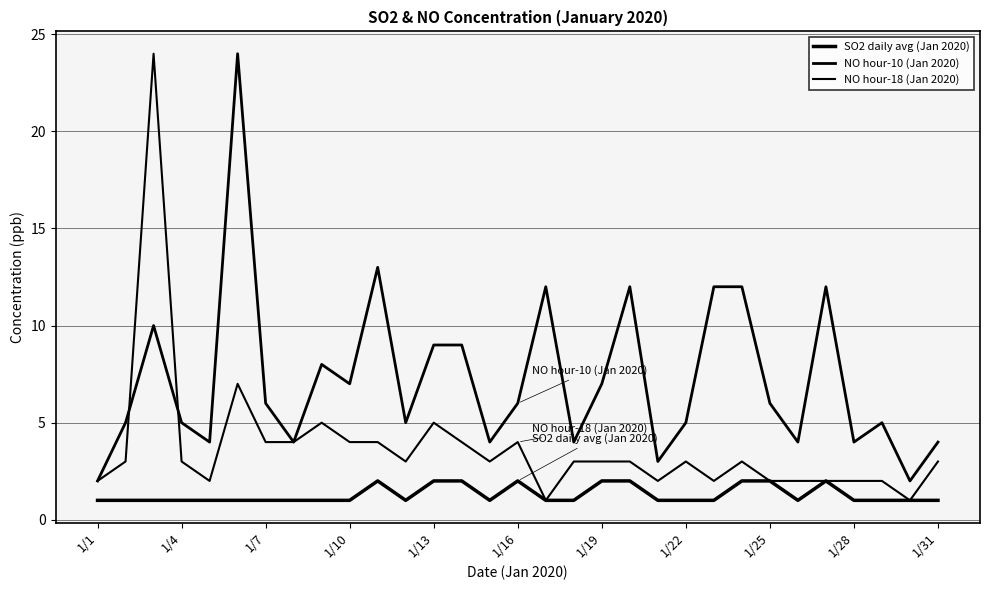

Reading left to right, list all the values displayed in this chart.

SO2 daily avg (Jan 2020): 1	1	1	1	1	1	1	1	1	1	2	1	2	2	1	2	1	1	2	2	1	1	1	2	2	1	2	1	1	1	1
NO hour-10 (Jan 2020): 2	5	10	5	4	24	6	4	8	7	13	5	9	9	4	6	12	4	7	12	3	5	12	12	6	4	12	4	5	2	4
NO hour-18 (Jan 2020): 2	3	24	3	2	7	4	4	5	4	4	3	5	4	3	4	1	3	3	3	2	3	2	3	2	2	2	2	2	1	3